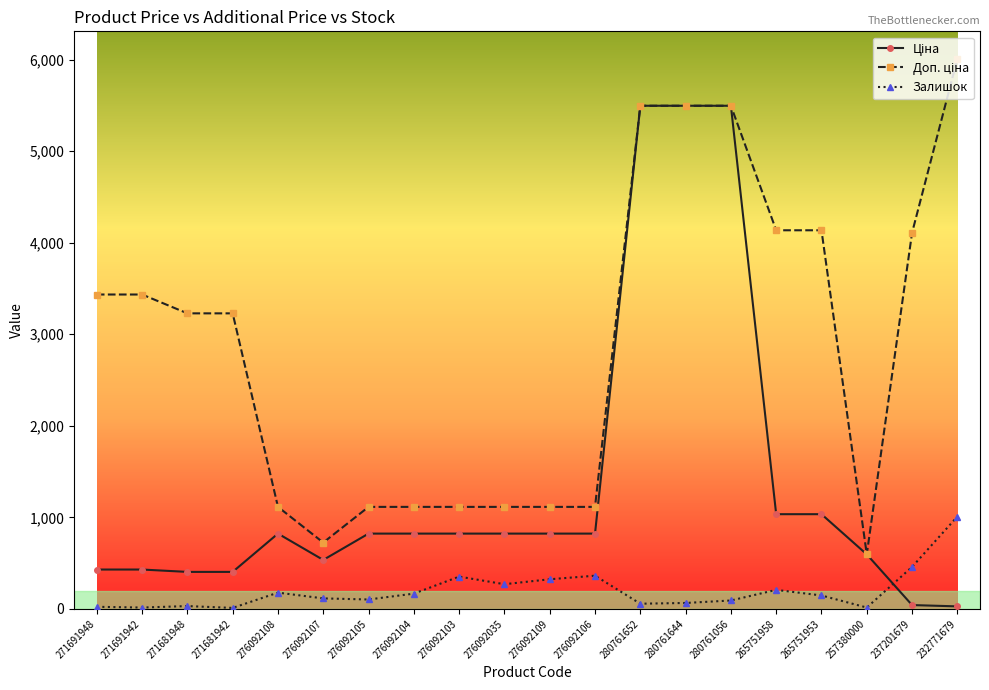

Which category has the highest value across all series?

232771679